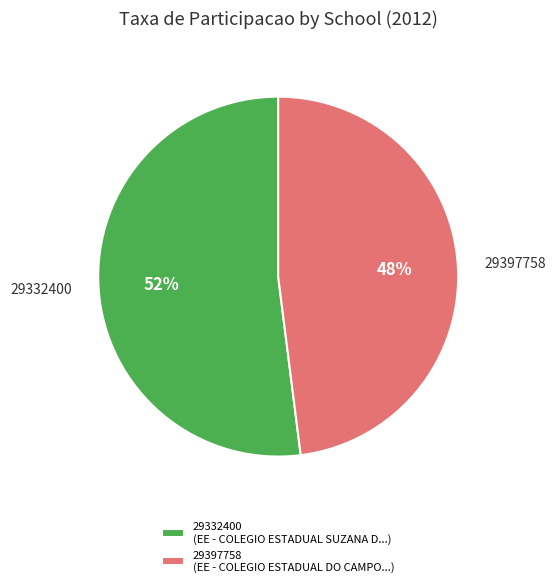

Is there a majority slice in this chart?

Yes